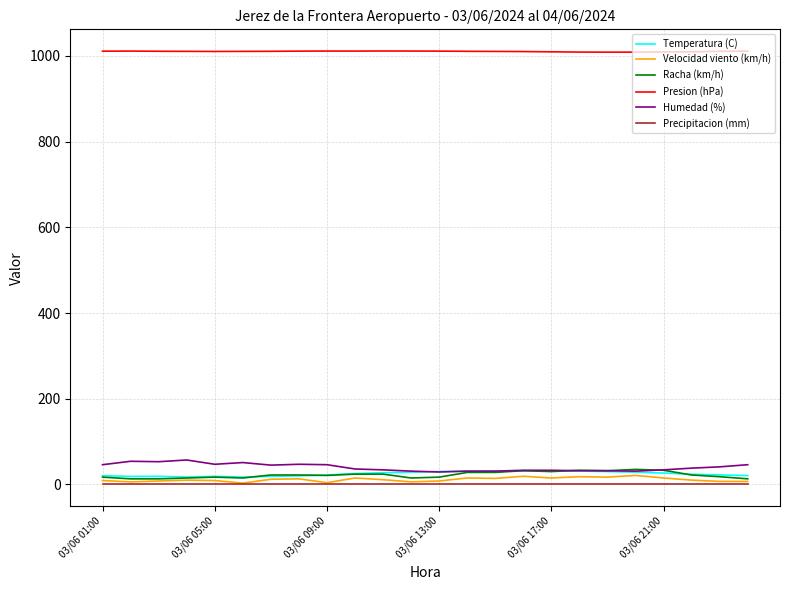

Which series has the largest total across all categories?

Presion (hPa)